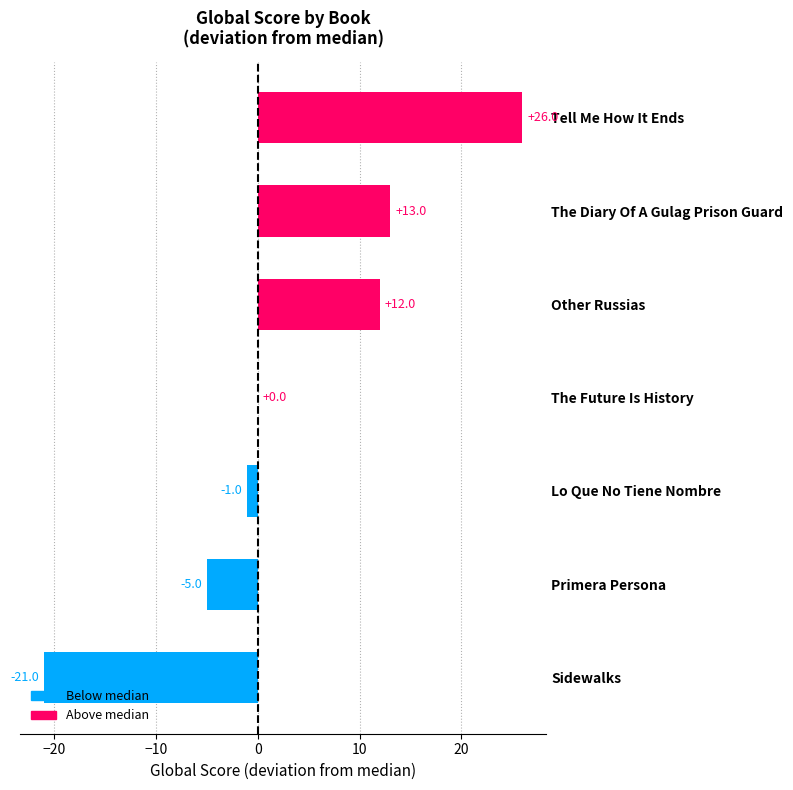

At which category does the chart reach its peak across all series?

Tell Me How It Ends